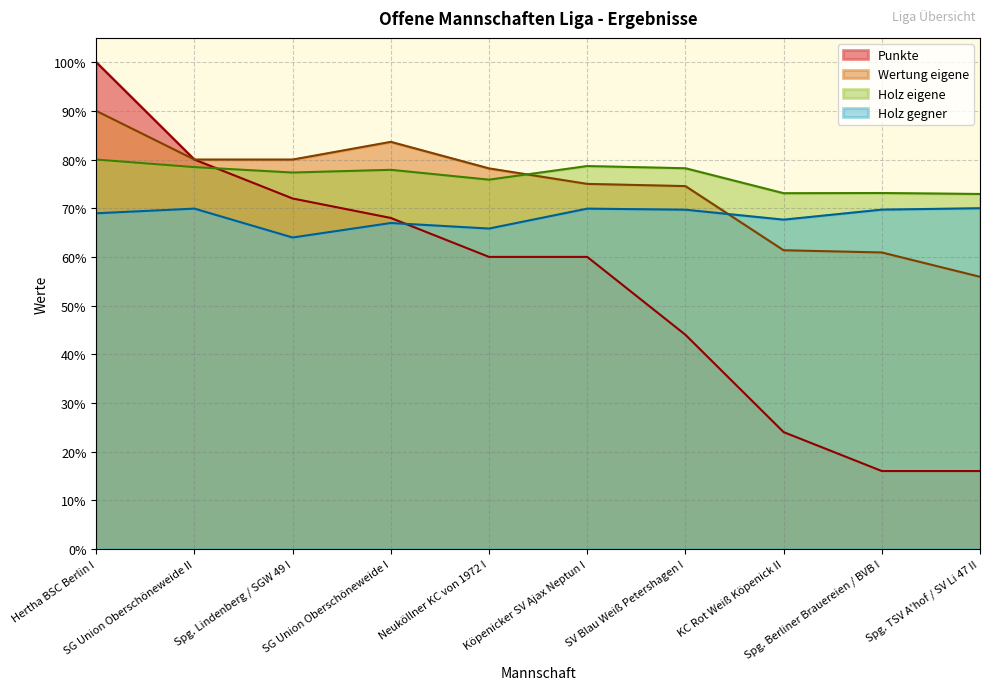

Is the value of Holz gegner at SV Blau Weiß Petershagen I greater than the value of Holz eigene at Spg. Lindenberg / SGW 49 I?

No